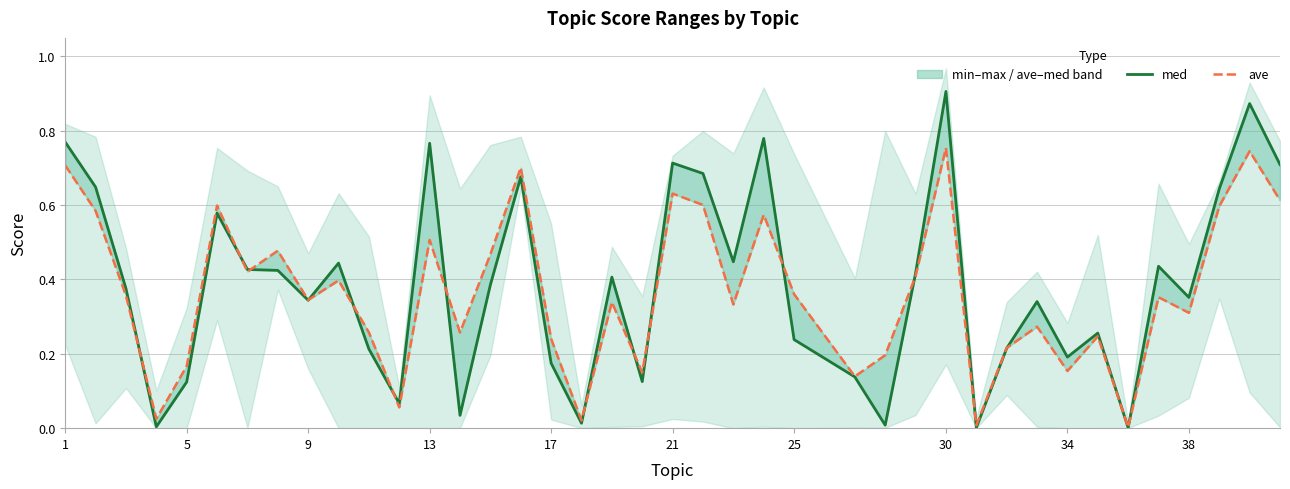

Which series ends up on top after the final intersection of med and ave?

med